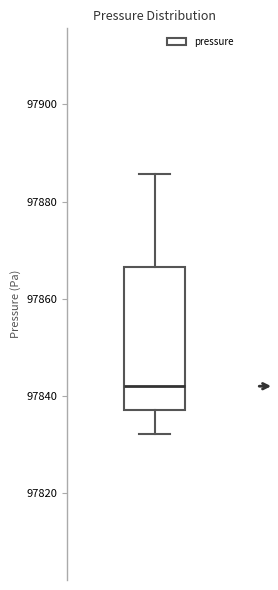

Where does the lower whisker of the box end on the y-axis? The values are not printed on the chart, so give them approximately, as read against the axis.

97832